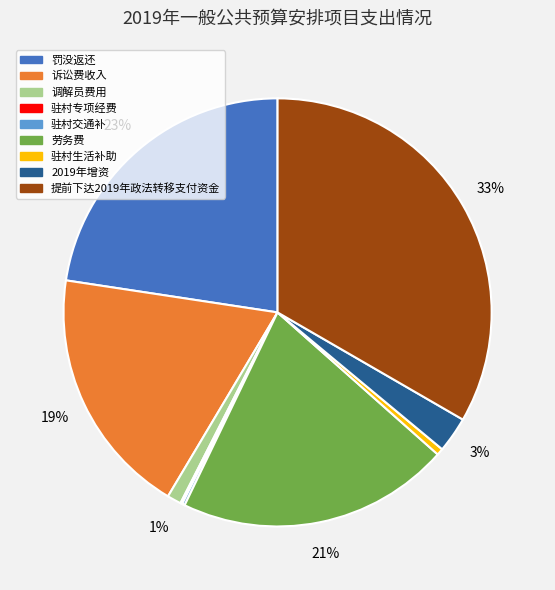

Does any single category account for the majority?

No